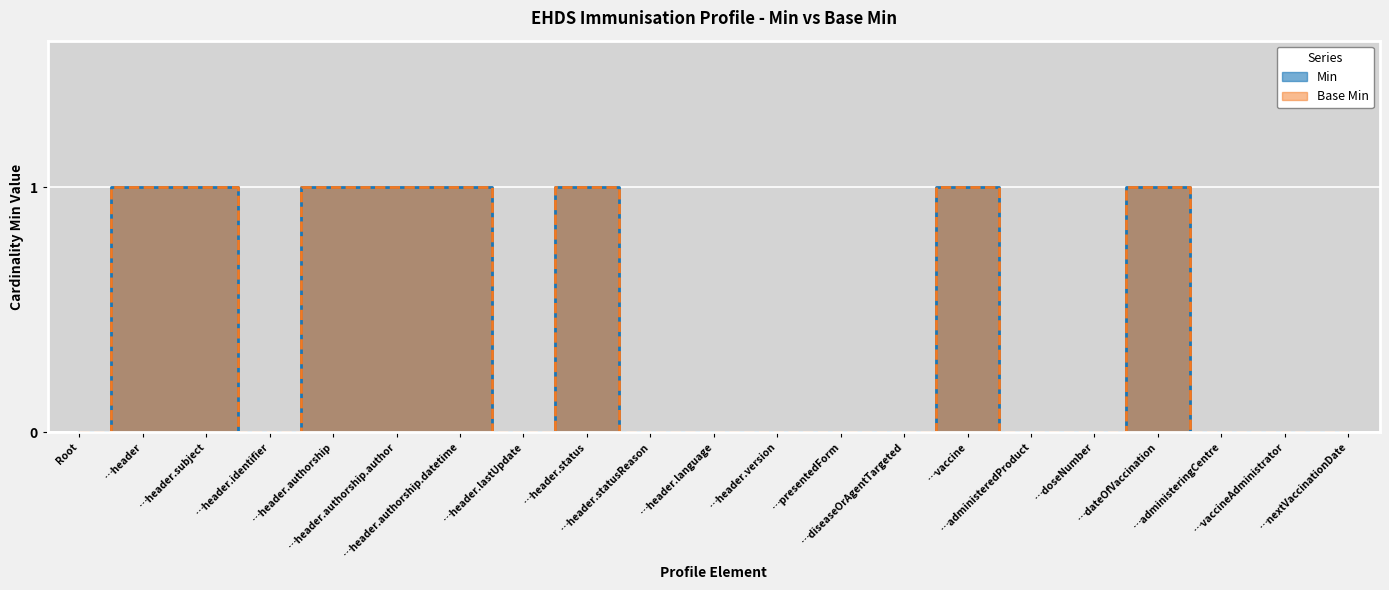

What is the highest value of the Min series?

1